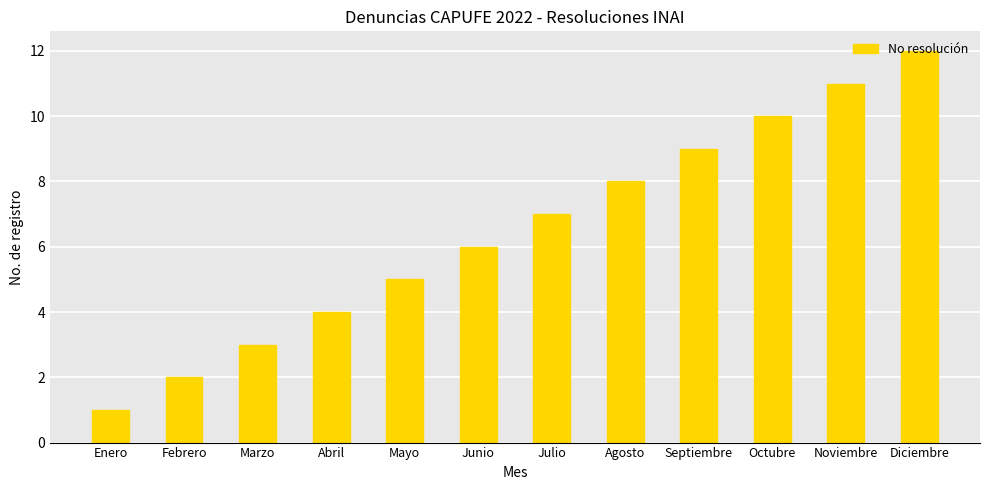

What is the label of the 5th bar from the right?

Agosto